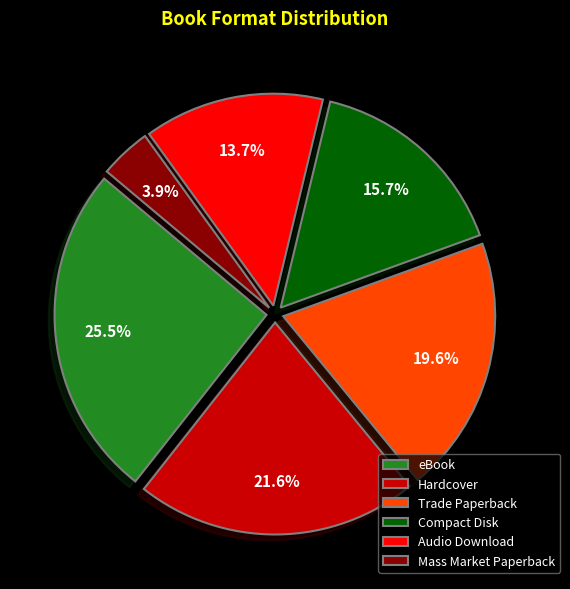

Combined, do Audio Download and eBook account for over 50%?

No